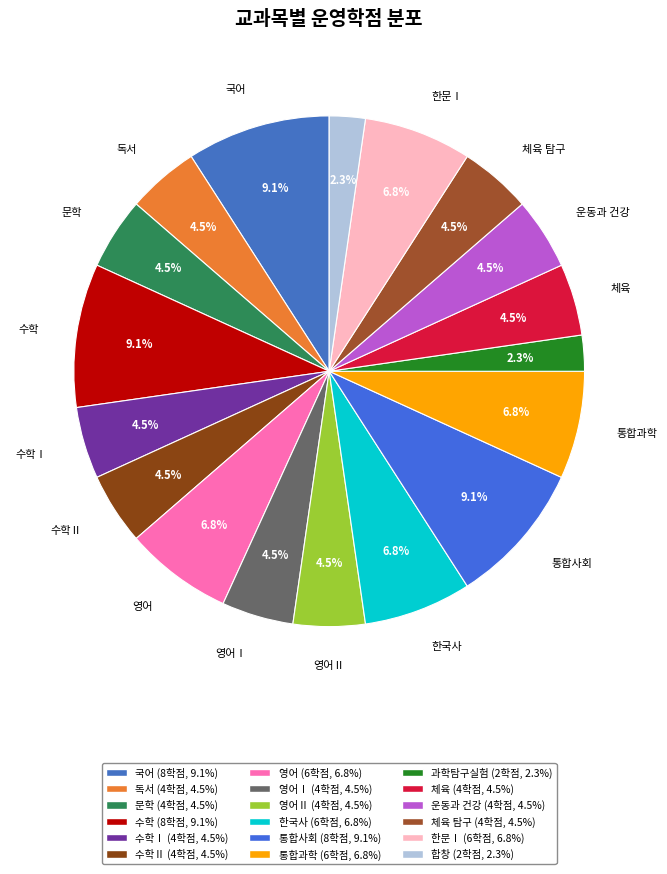

How many segments does this pie chart have?

18